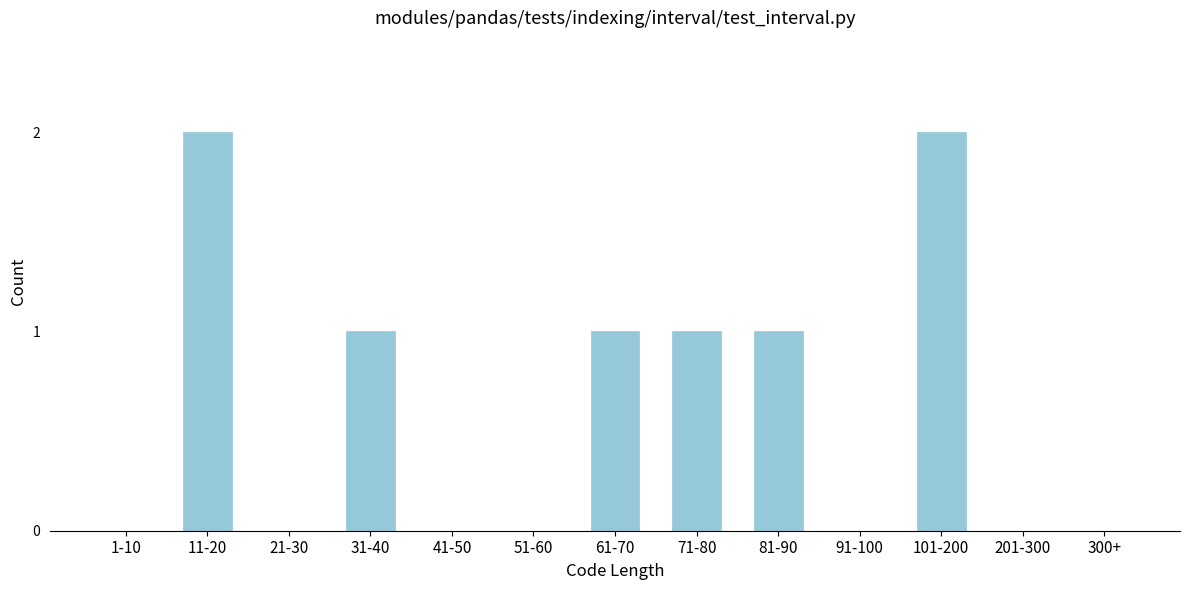

Reading left to right, extract all data points from this chart.

1-10=0	11-20=2	21-30=0	31-40=1	41-50=0	51-60=0	61-70=1	71-80=1	81-90=1	91-100=0	101-200=2	201-300=0	300+=0